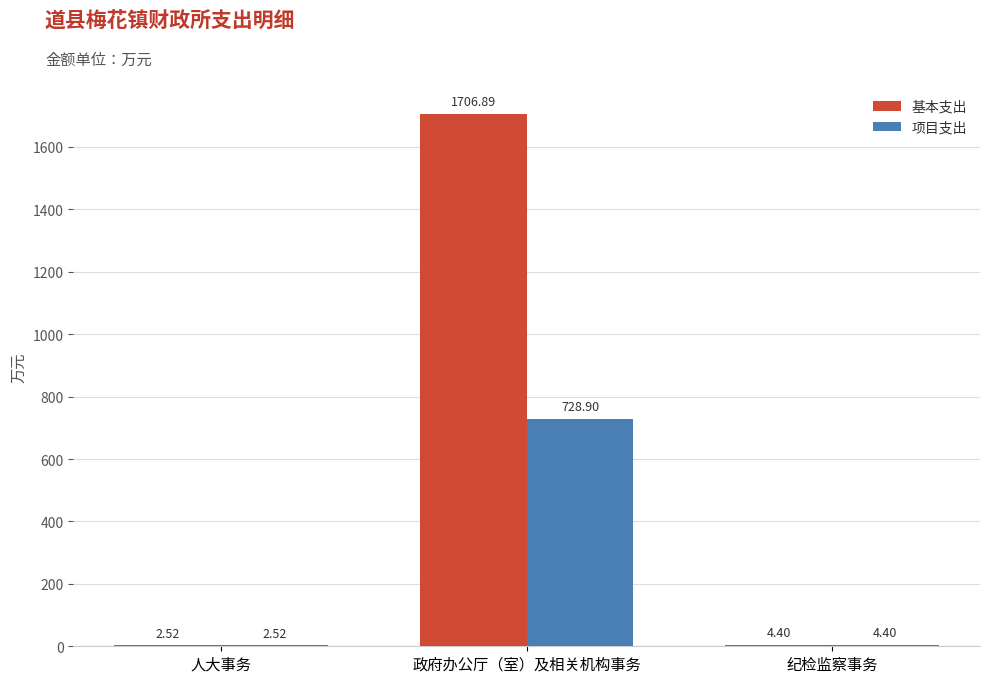

Does the chart contain stacked bars?

No